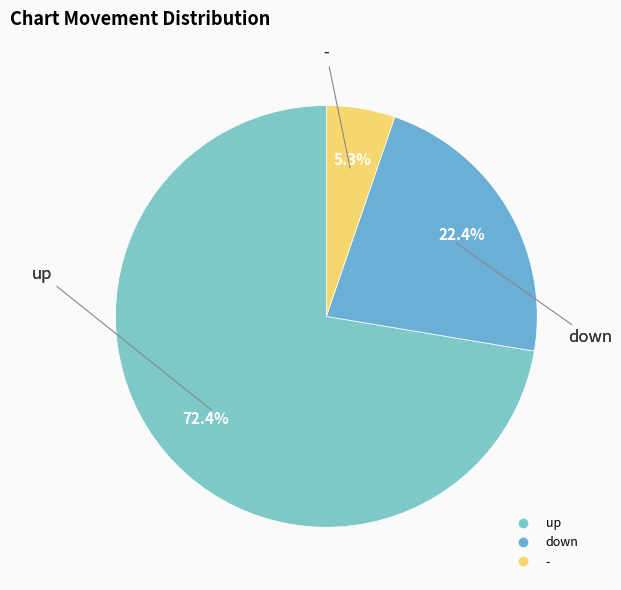

Count the number of slices in the pie.

3